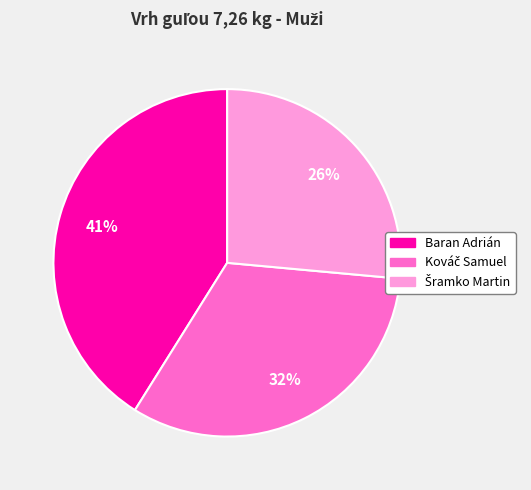

The Baran Adrián slice represents 41% of the pie. True or false?

True